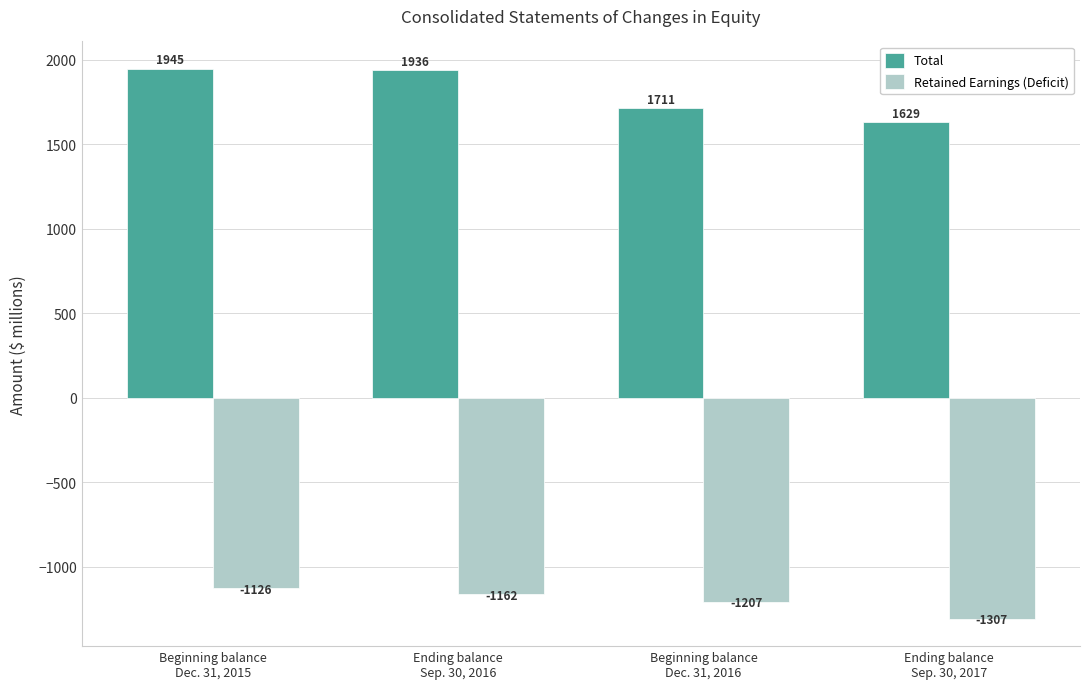

The Total series shows 2676 at Ending balance
Sep. 30, 2017. True or false?

False